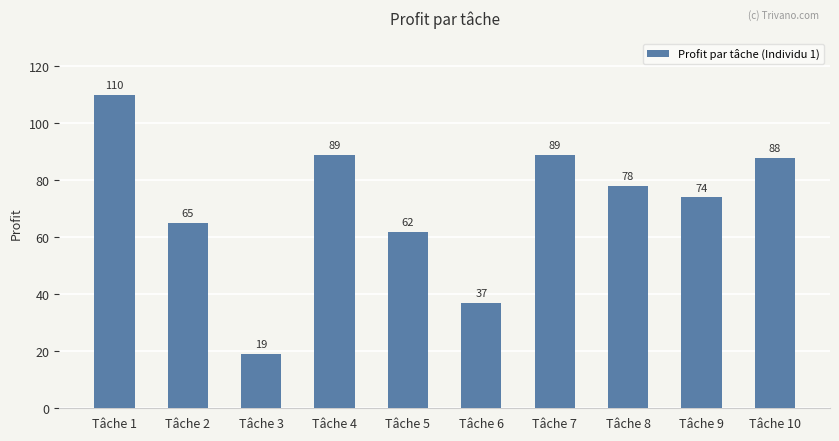

How many categories are shown in the chart?

10